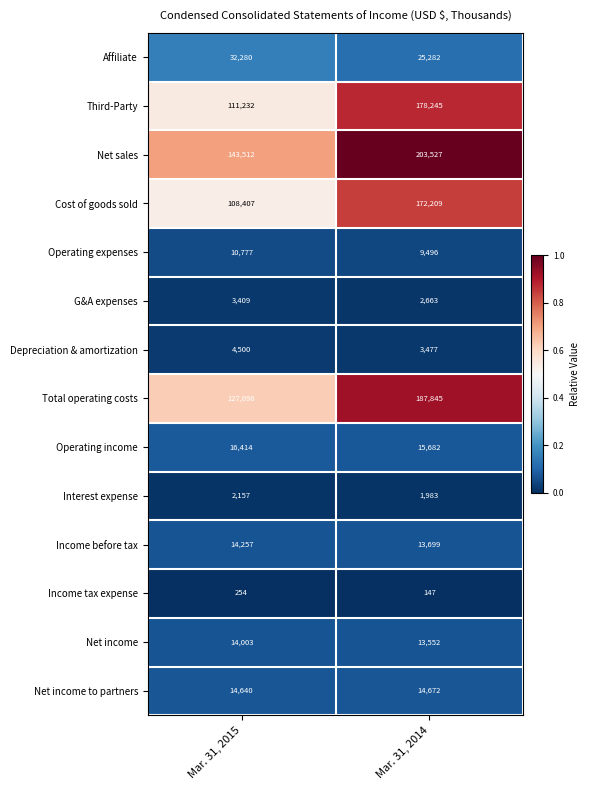

The value of Income before tax at Mar. 31, 2015 is 21610. True or false?

False